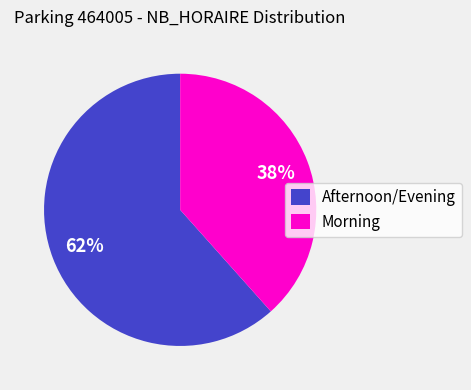

To the nearest percent, what is the combined percentage of Afternoon/Evening and Morning?

100%